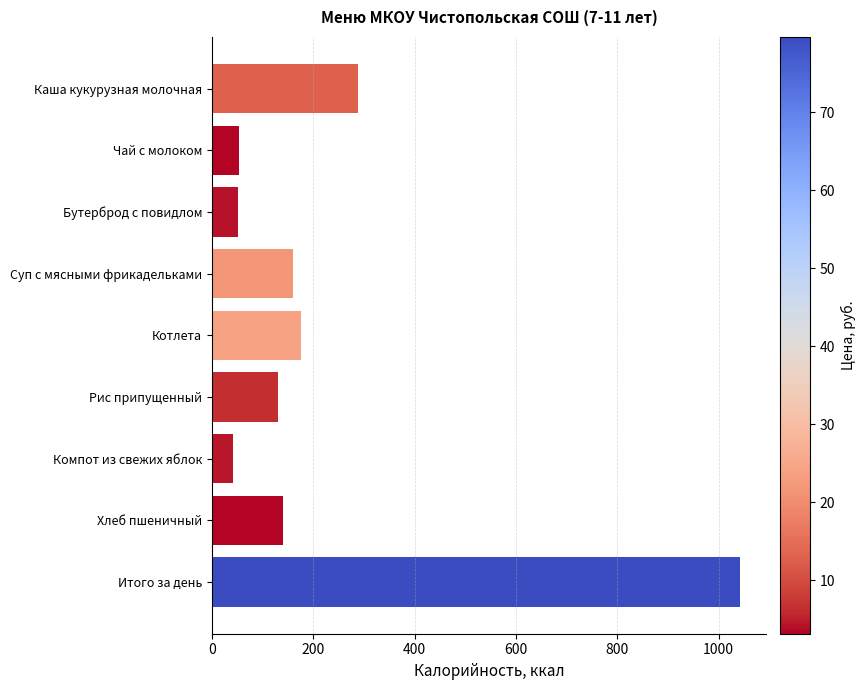

The value at Итого за день is 1042.1. True or false?

True